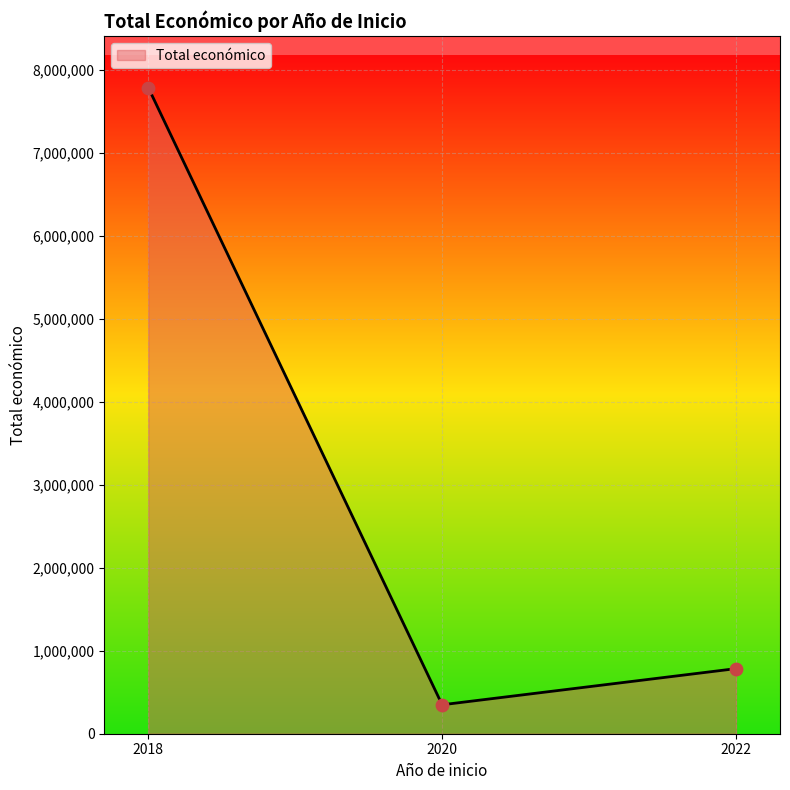

What is the maximum value for Total económico?

7783296.0